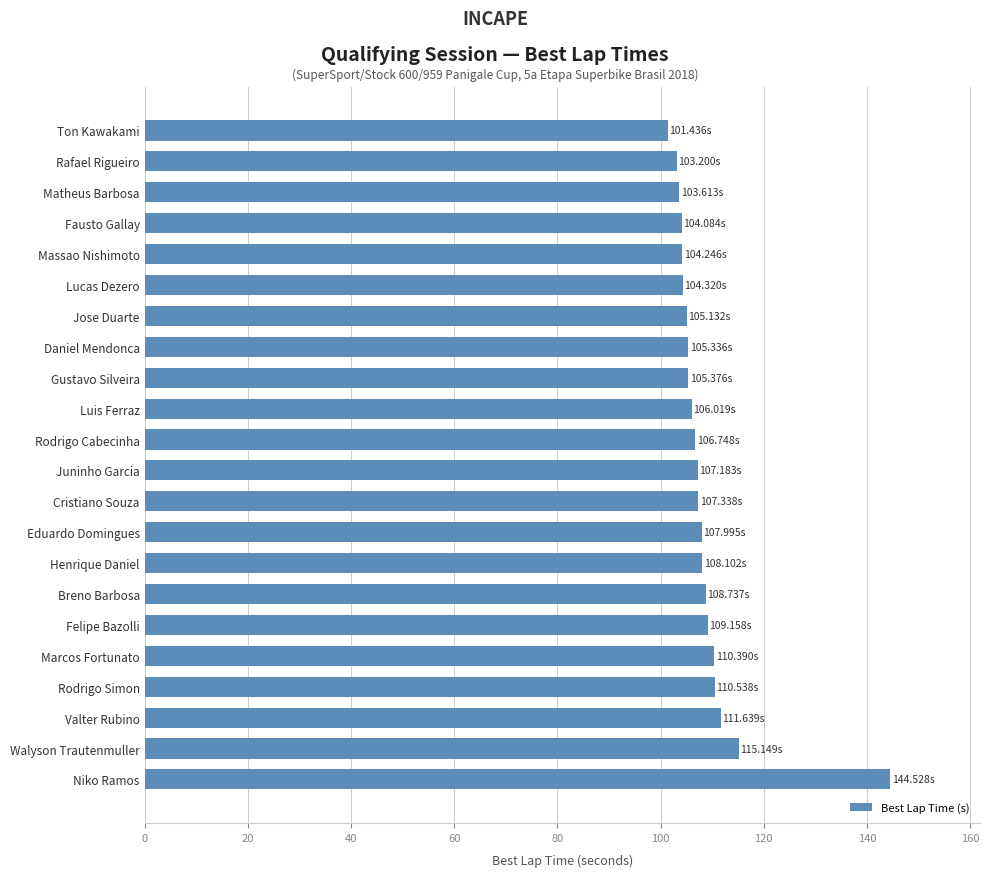

Where is the data nearest to the value 122?

Walyson Trautenmuller